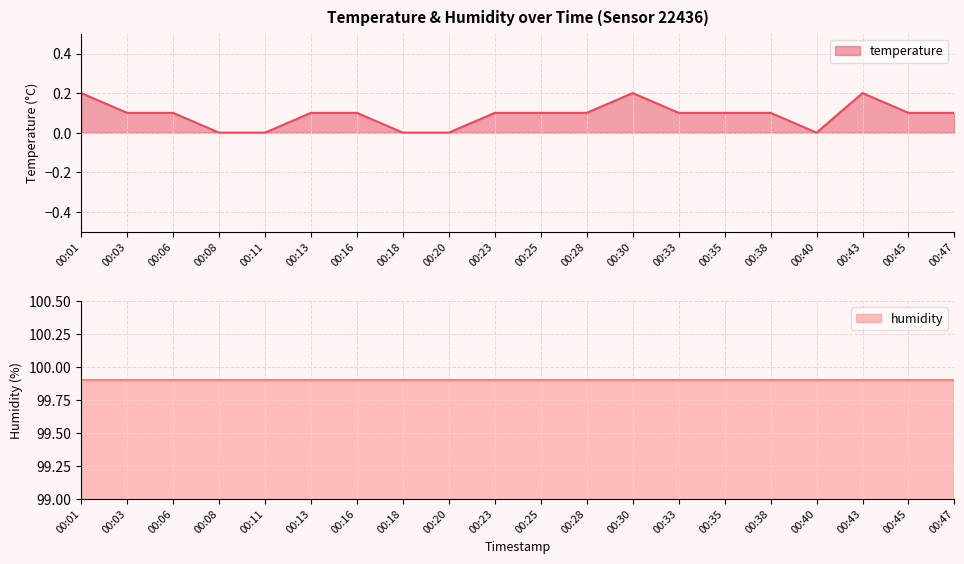

Read the value at 00:47.

0.1